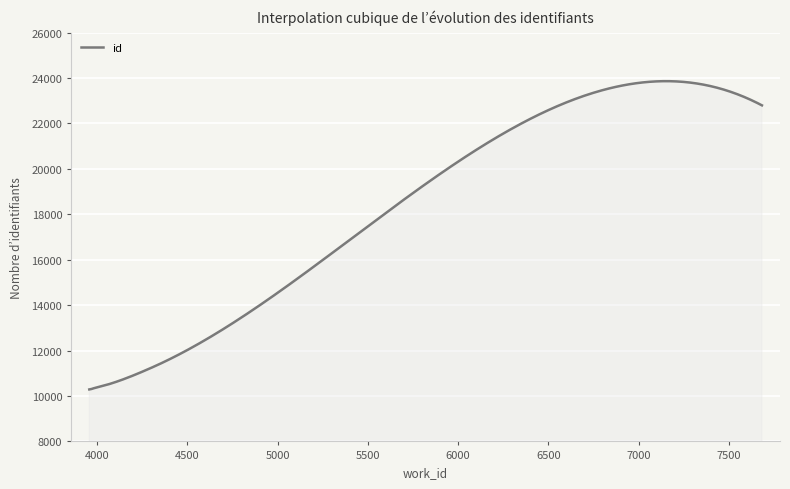

What is the difference between the maximum and minimum values?

13574.4